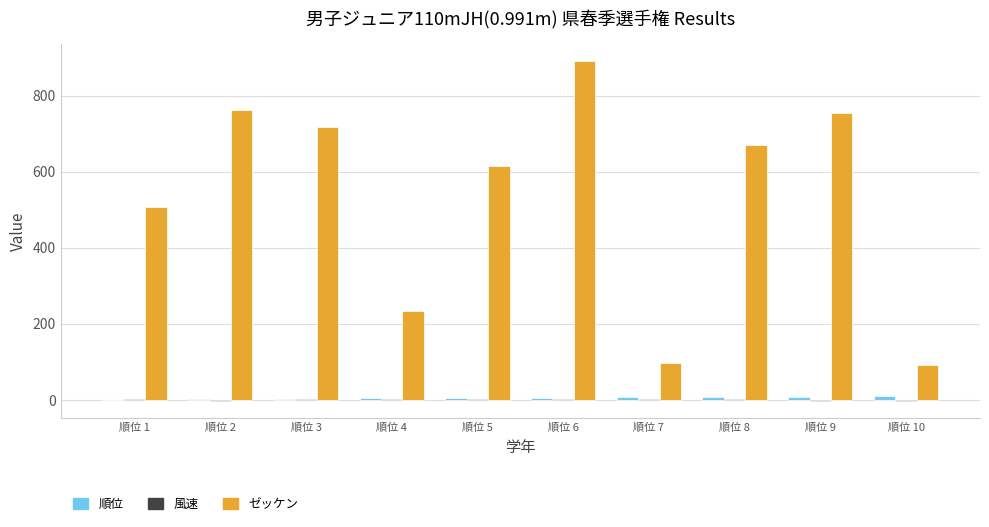

Is the value of ゼッケン at 順位 4 greater than the value of 順位 at 順位 8?

Yes